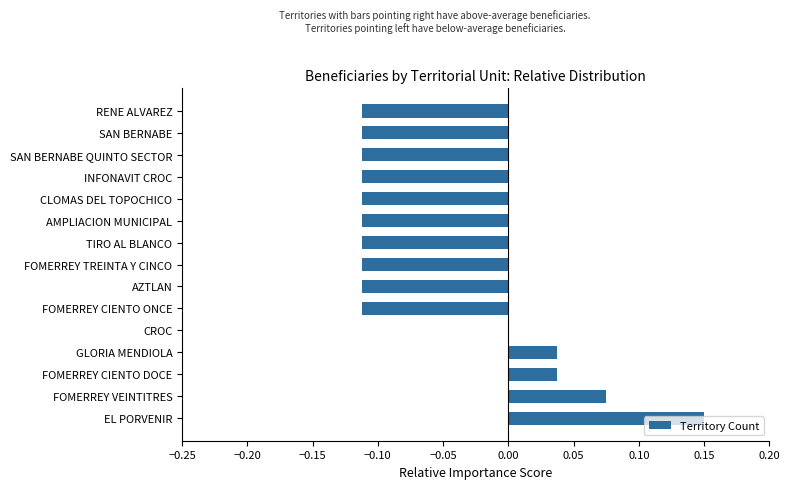

At which category does the chart reach its peak across all series?

EL PORVENIR